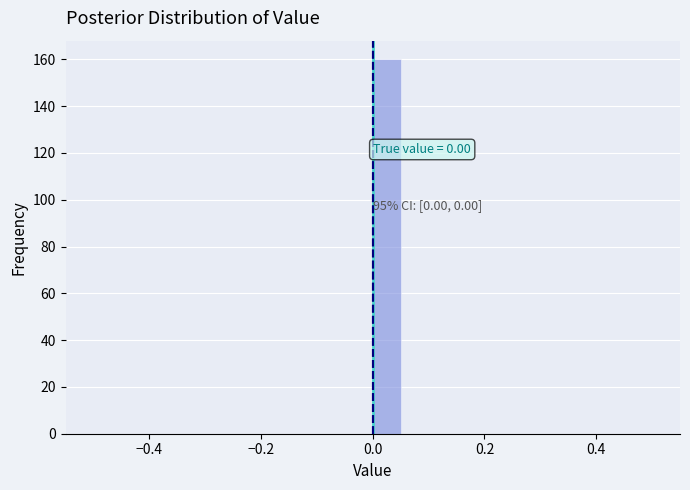

Read against the x-axis, roughly where is the centre of the tallest bar?

0.02